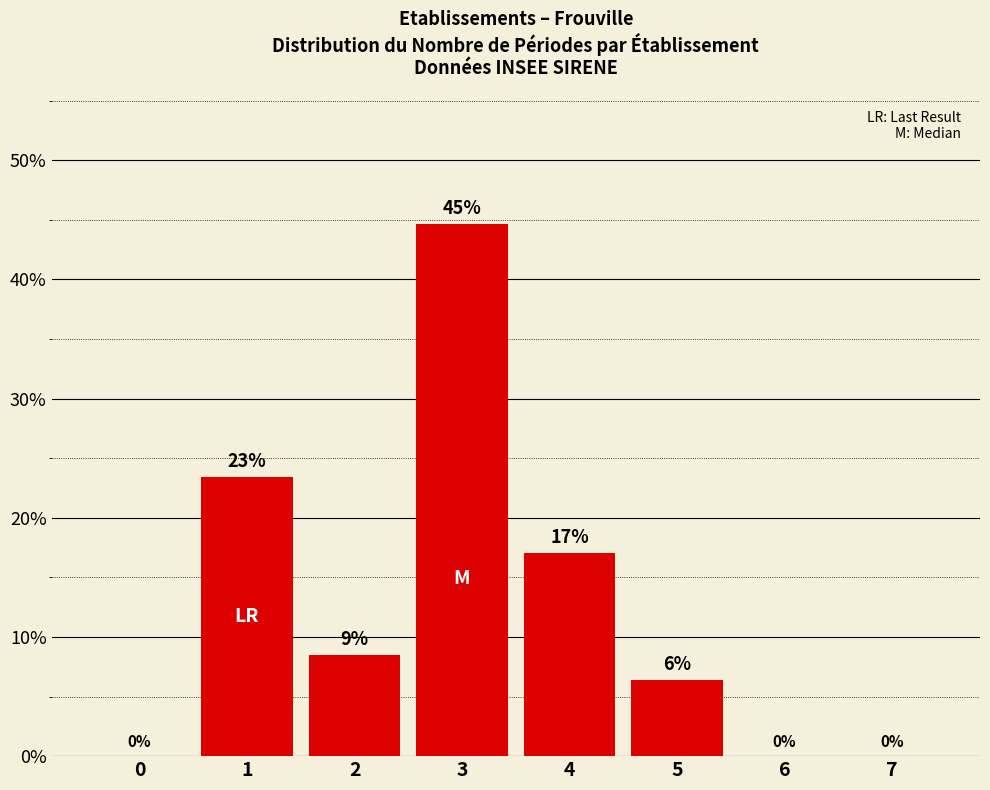

Read the value at 5.

6.4